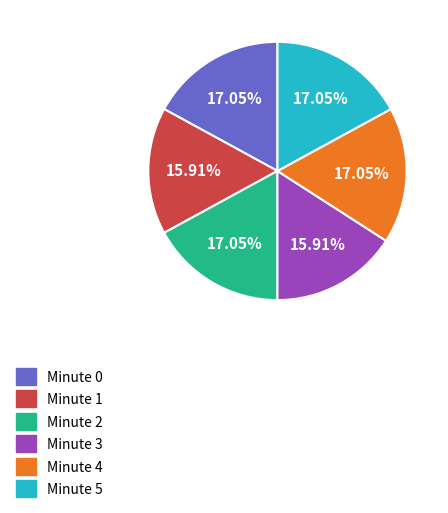

What is the ratio of the value at Minute 1 to the value at Minute 2?

0.9